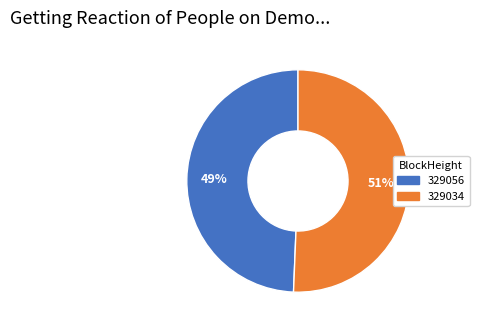

To the nearest percent, what percentage of the pie is 329034?

51%